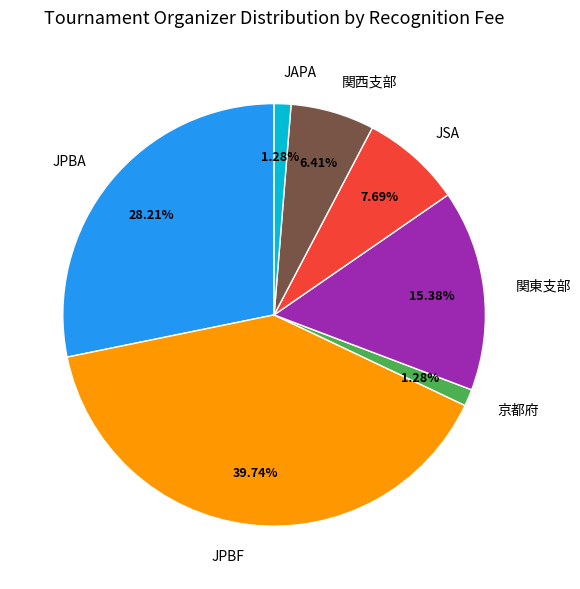

Is the sum of 京都府 and JSA greater than half?

No